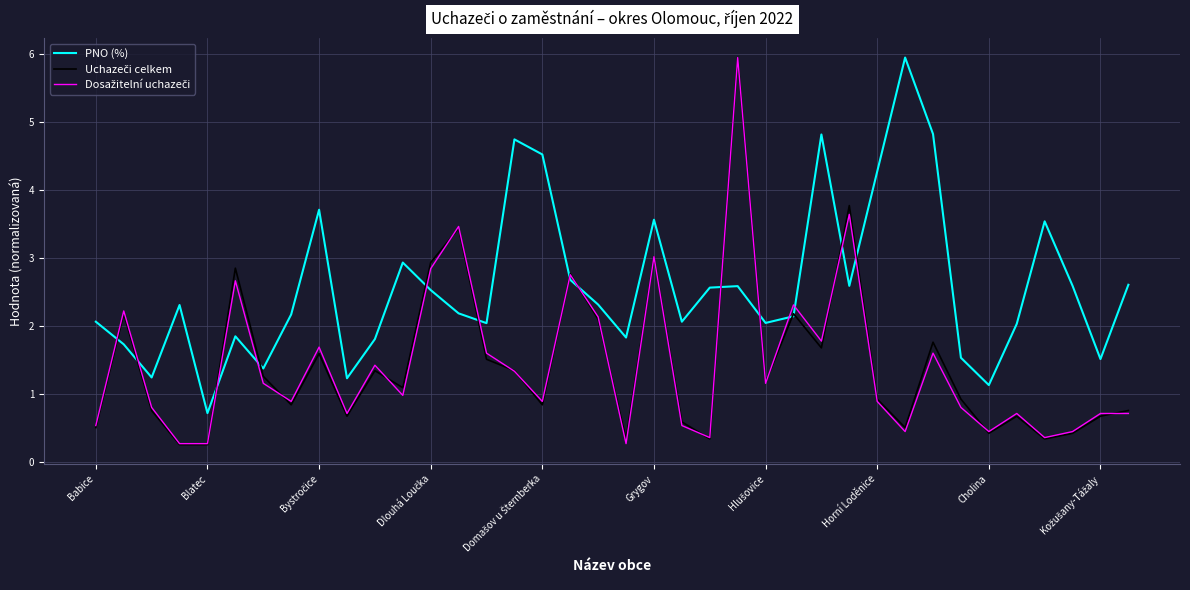

Does the chart display data point markers on the line(s)?

No